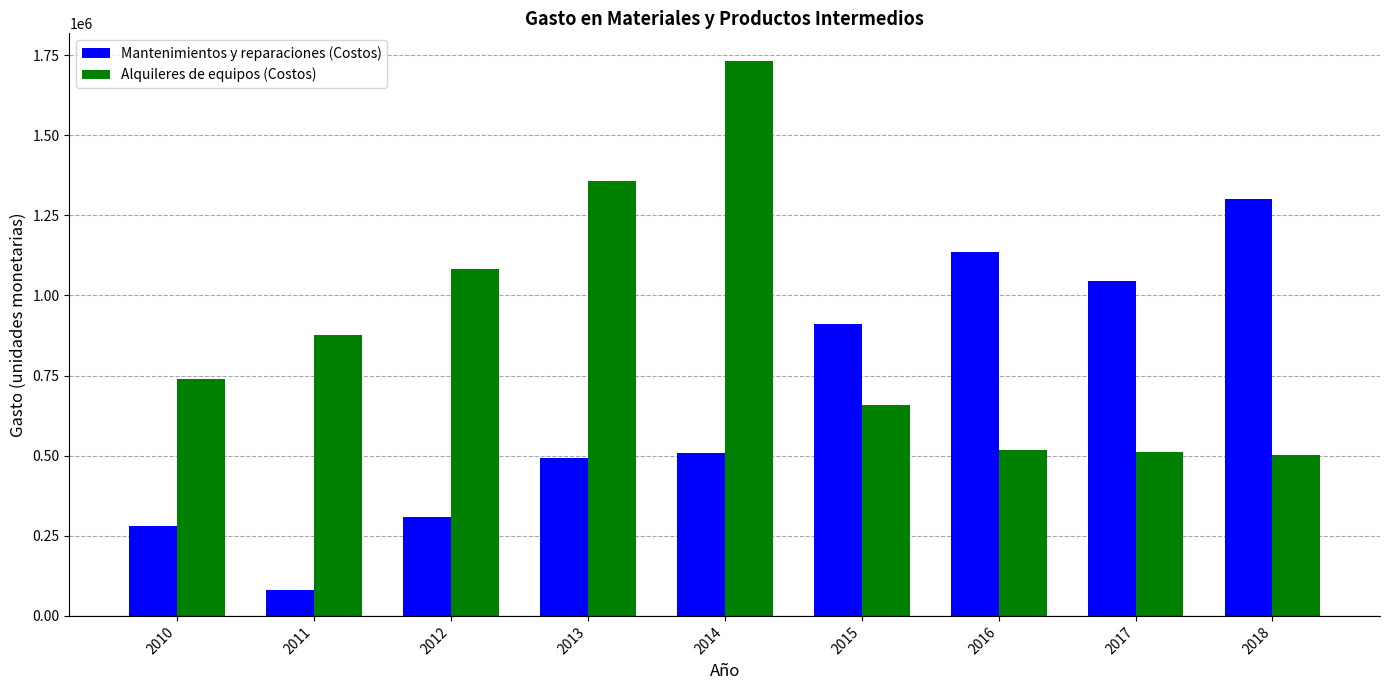

How many data points in Alquileres de equipos (Costos) are less than 739618?

4